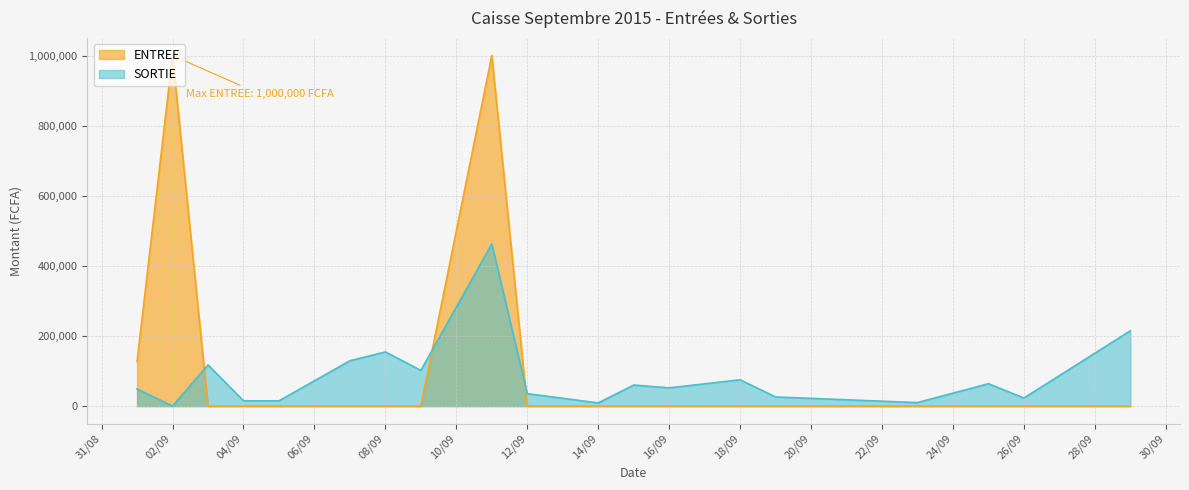

How many values in the ENTREE series exceed 0?

3